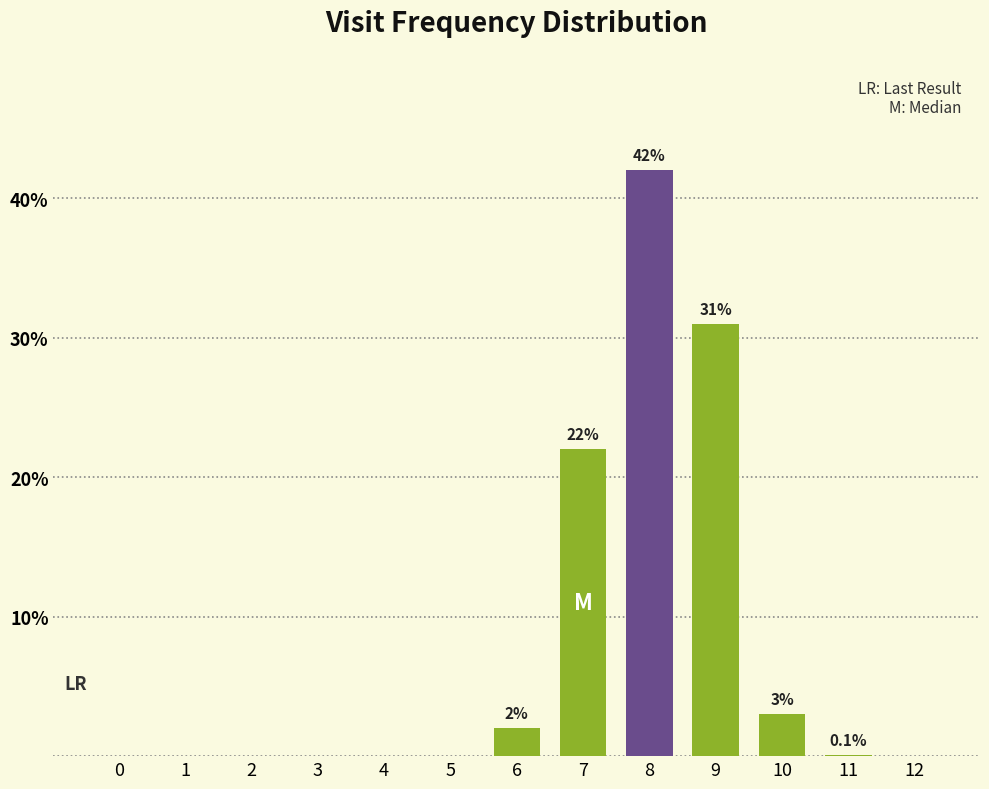

Which has a higher value, 2 or 6?

6